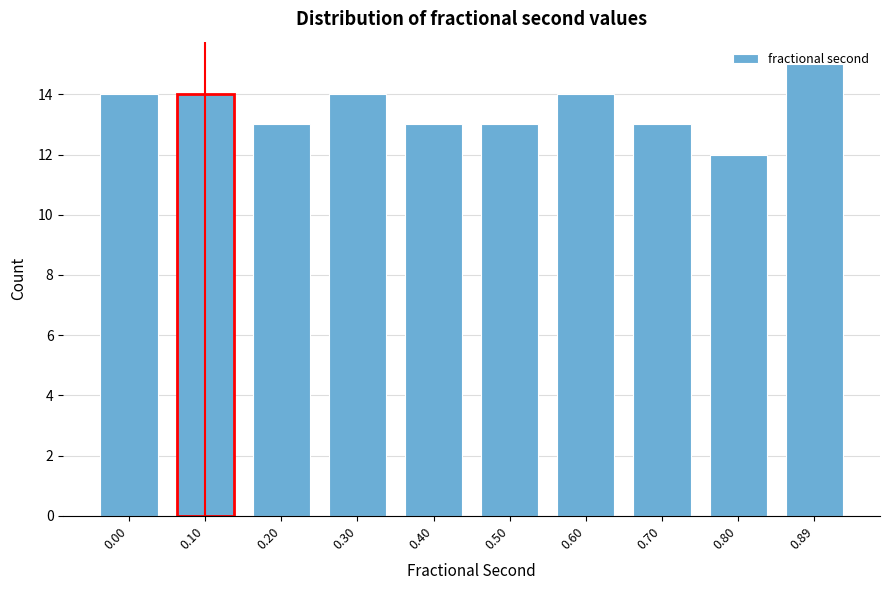

What is the value of the 2nd bar from the left?

14